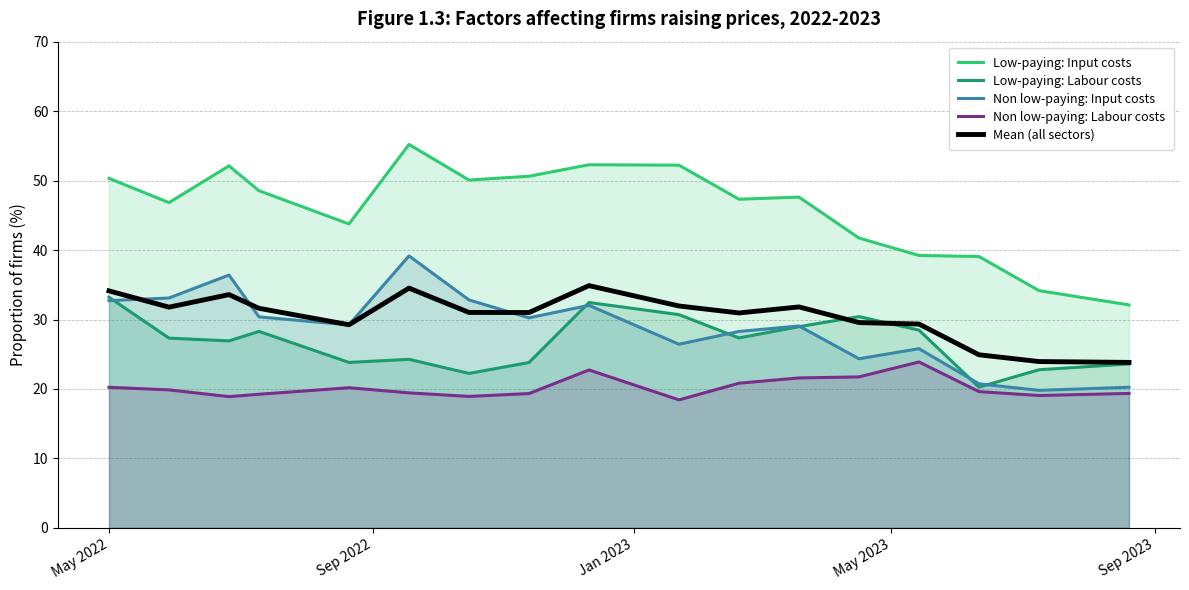

What are all the series names shown in the legend?

Low-paying: Input costs, Low-paying: Labour costs, Non low-paying: Input costs, Non low-paying: Labour costs, Mean (all sectors)